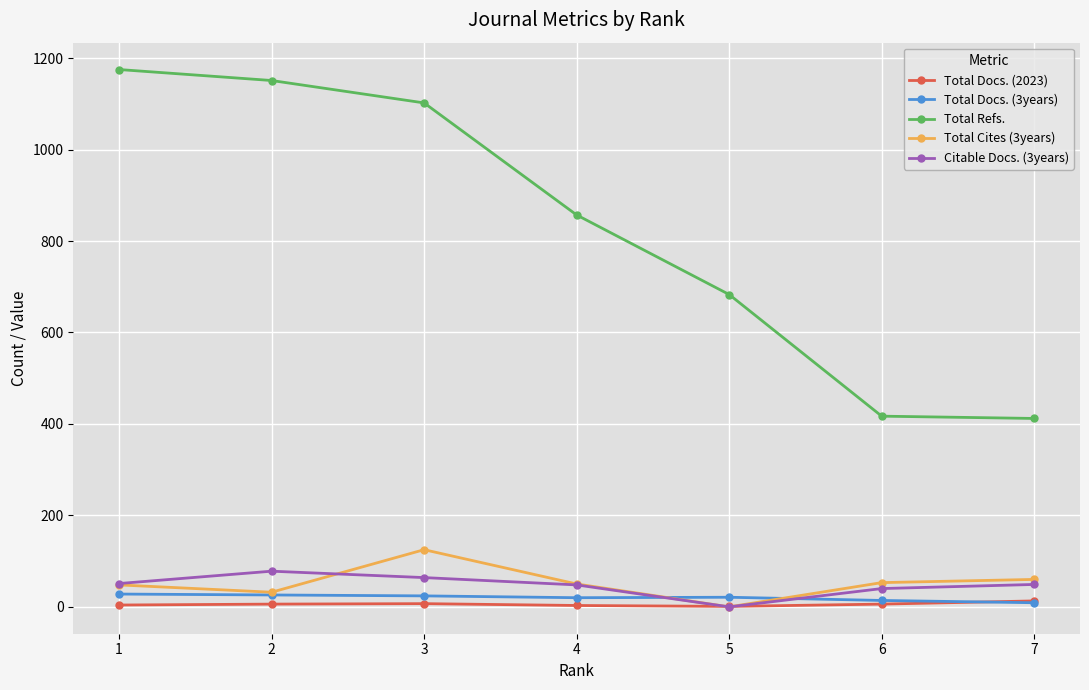

How many intersections are there between Total Docs. (2023) and Total Cites (3years)?

2